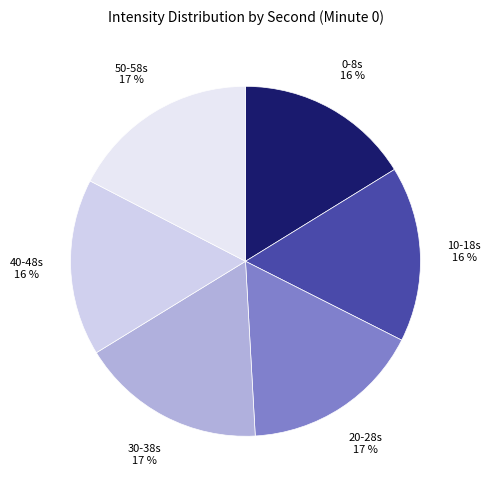

Count the number of slices in the pie.

6